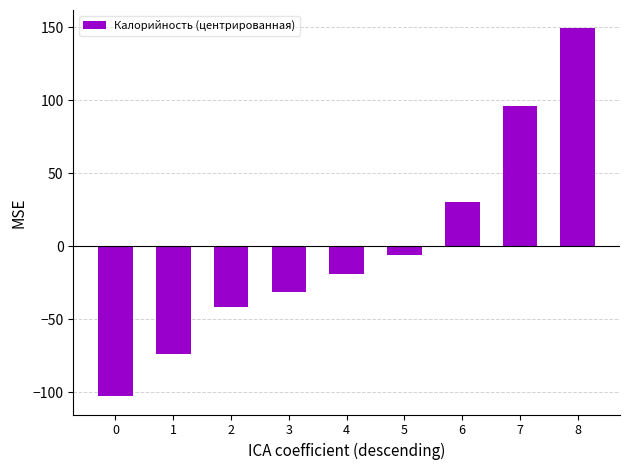

Read the value at 5.

-5.8